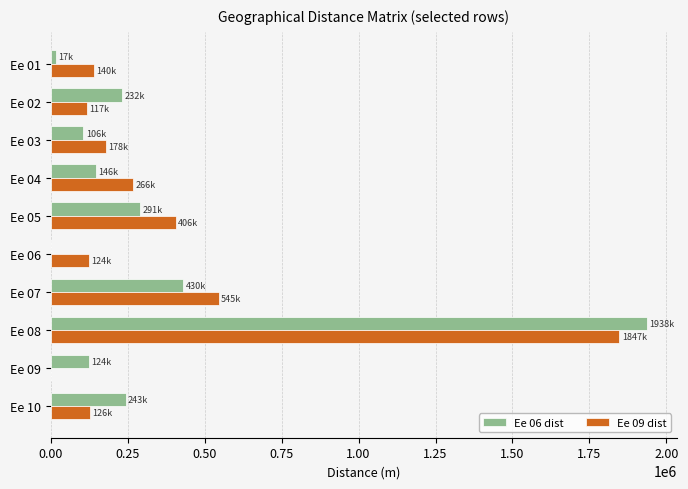

Between Ee 08 and Ee 09, which series saw the biggest shift?

Ee 09 dist